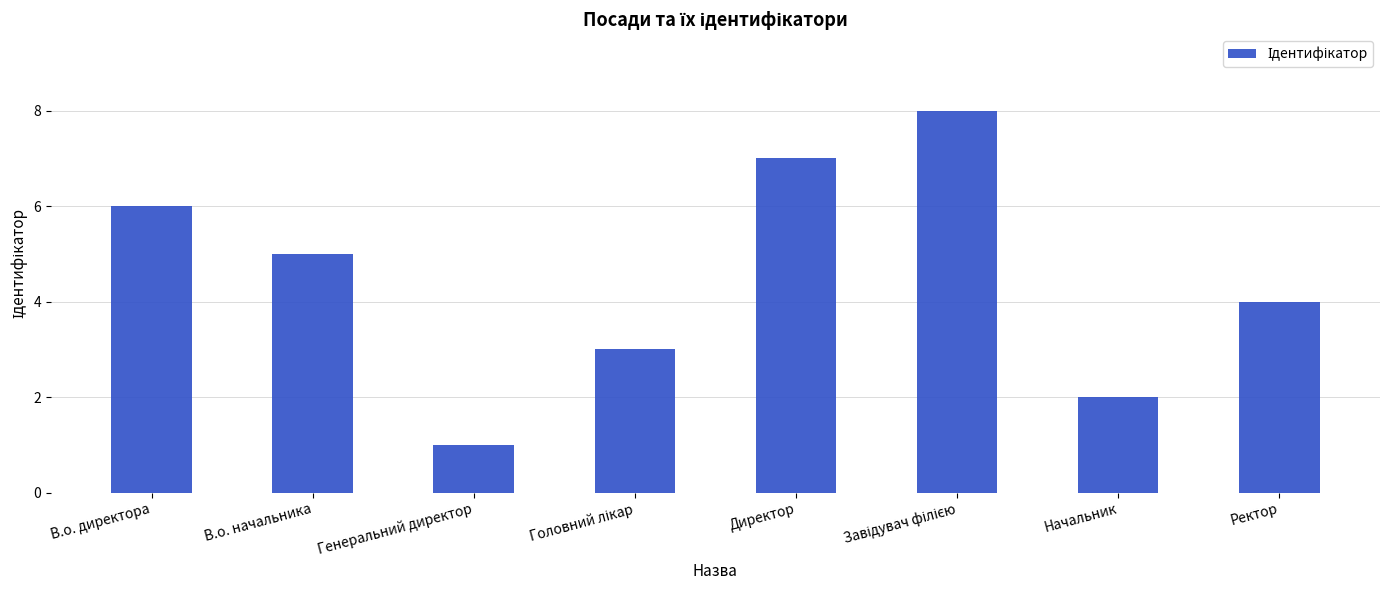

How many categories are shown in the chart?

8